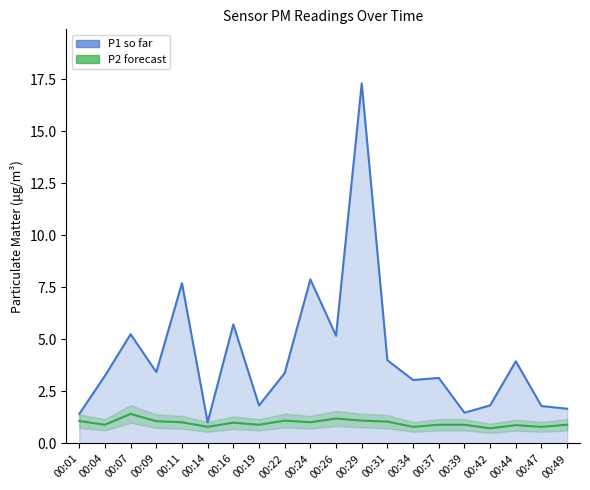

Is it true that P1 so far equals 12.3 at 00:24?

False